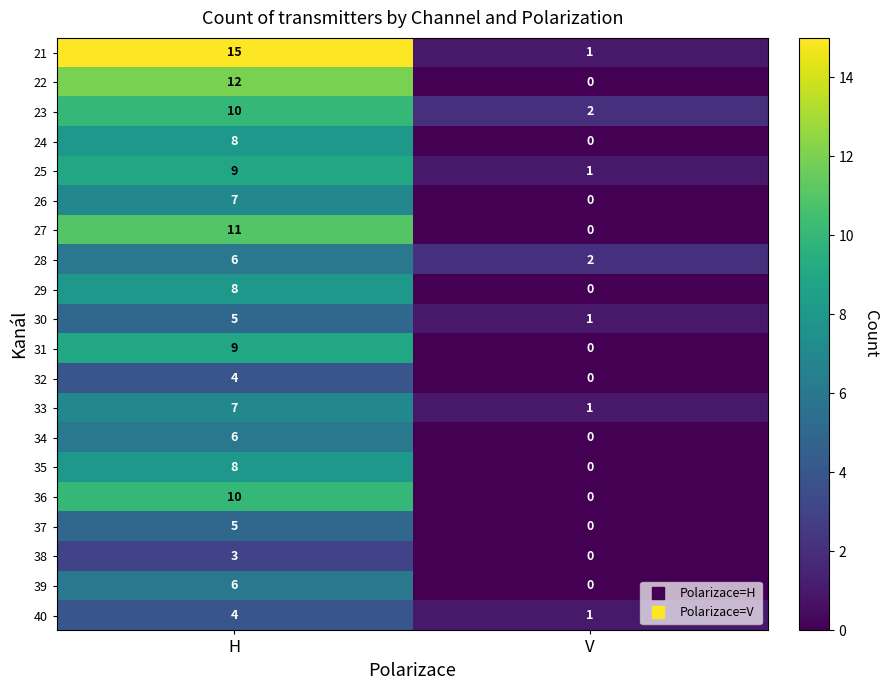

At which label does 40 reach its peak?

H